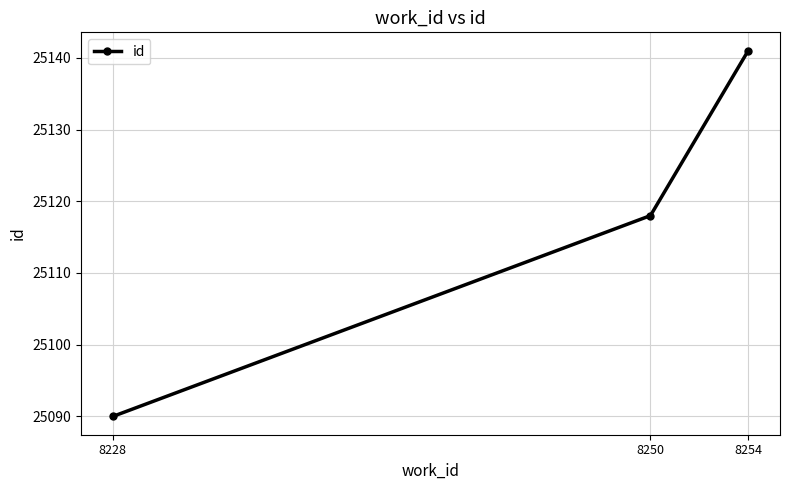

List the labels in order of value, smallest first.

8228, 8250, 8254